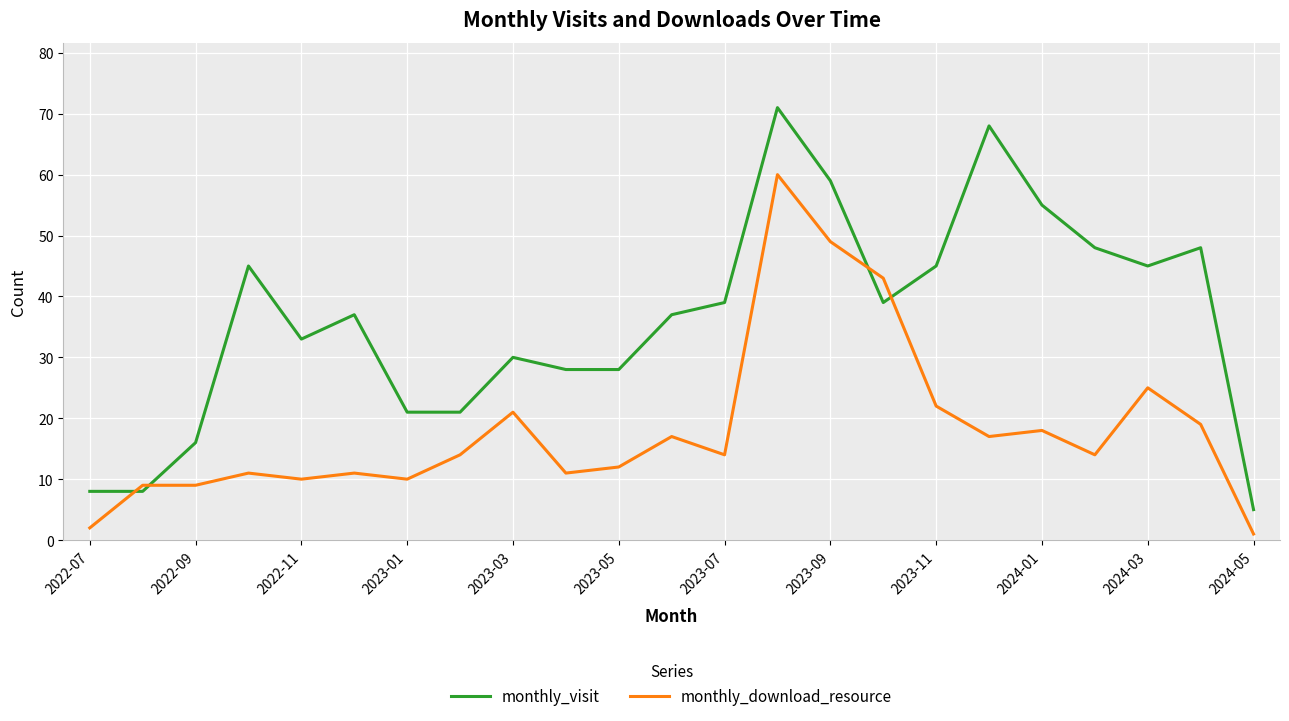

True or false: monthly_download_resource and monthly_visit cross at least once.

True